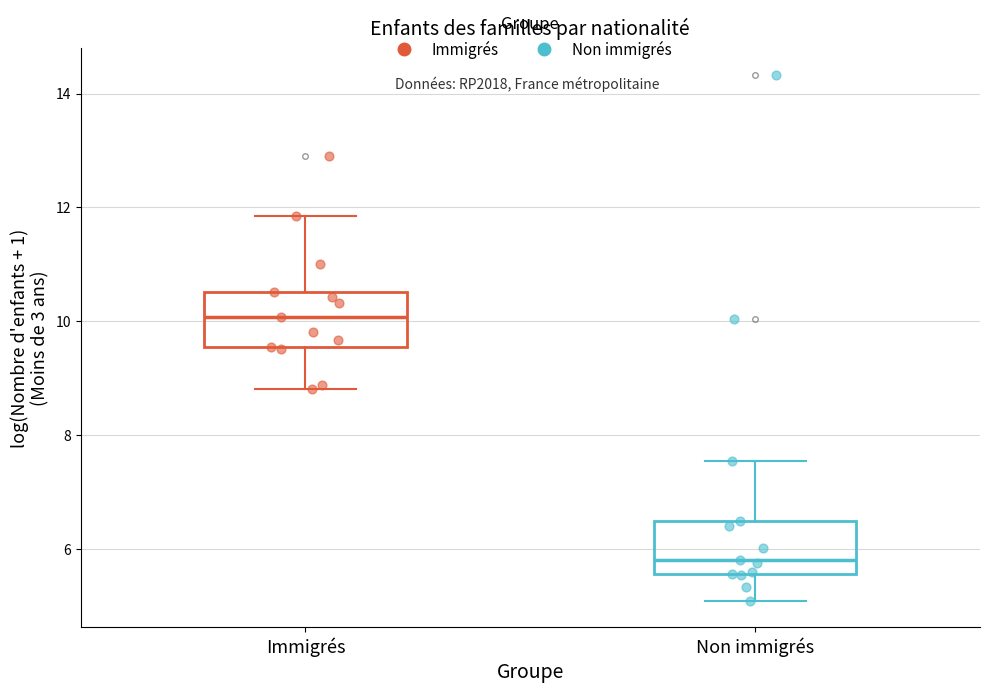

Where is the lower edge of the box for Immigrés on the y-axis? The values are not printed on the chart, so give them approximately, as read against the axis.

9.6